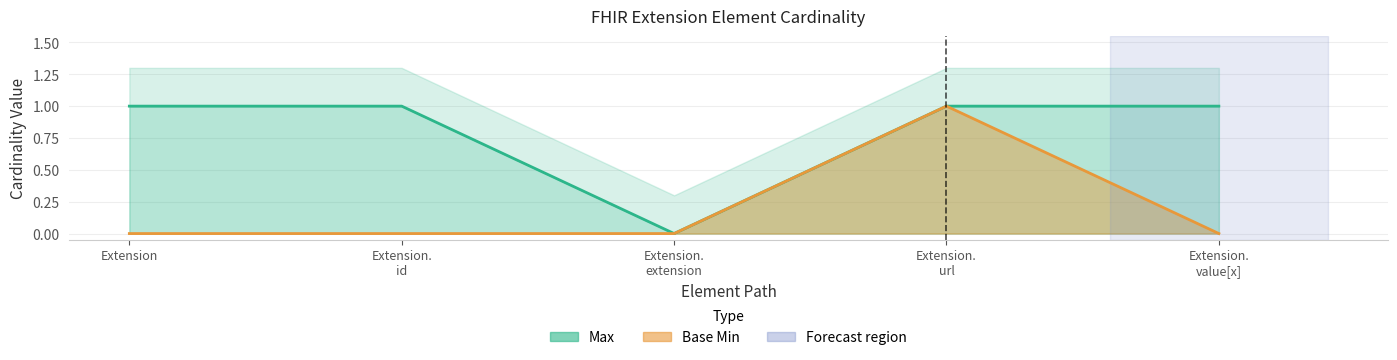

What is the sum of all Max values?

4